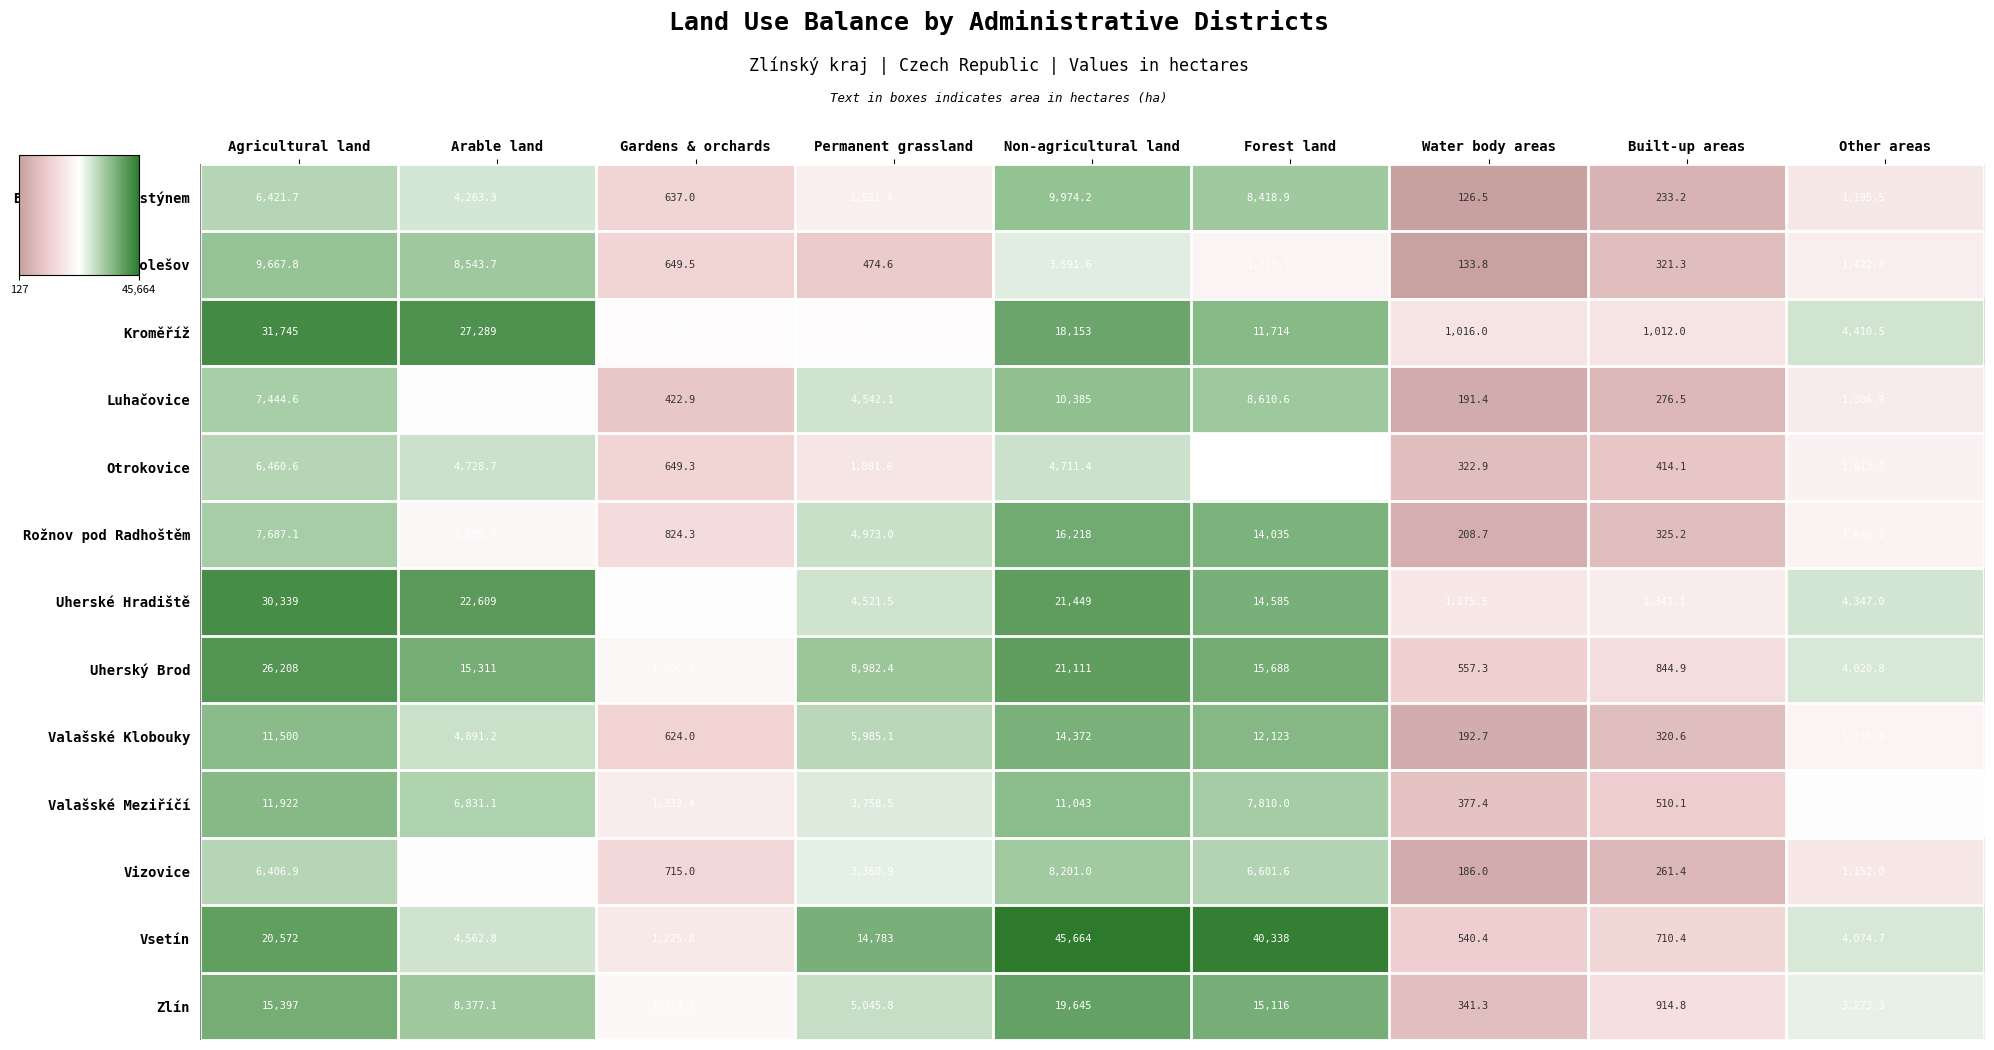

What is the difference between the highest and lowest values at Other areas?

3258.5